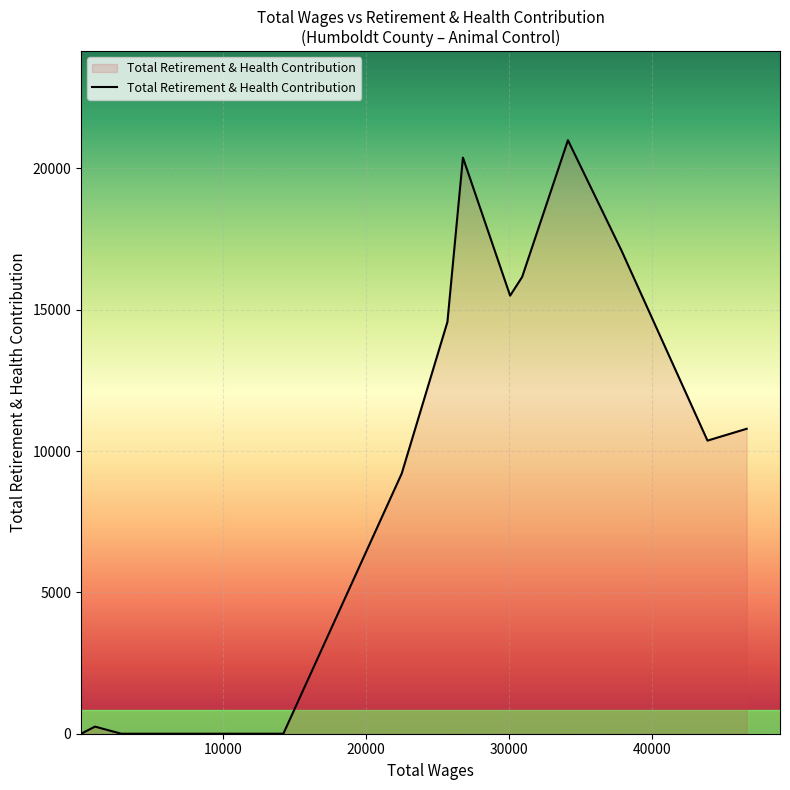

How many values are below 10787?

7